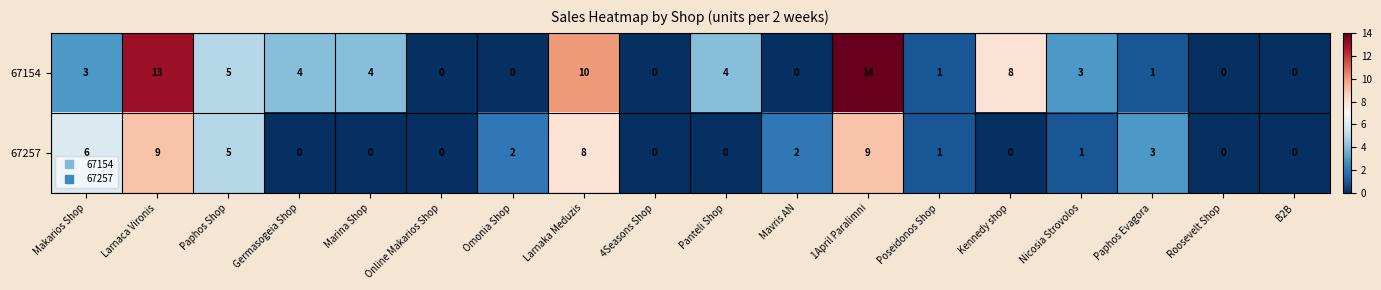

Between Omonia Shop and Larnaka Meduzis, which series saw the biggest shift?

67154